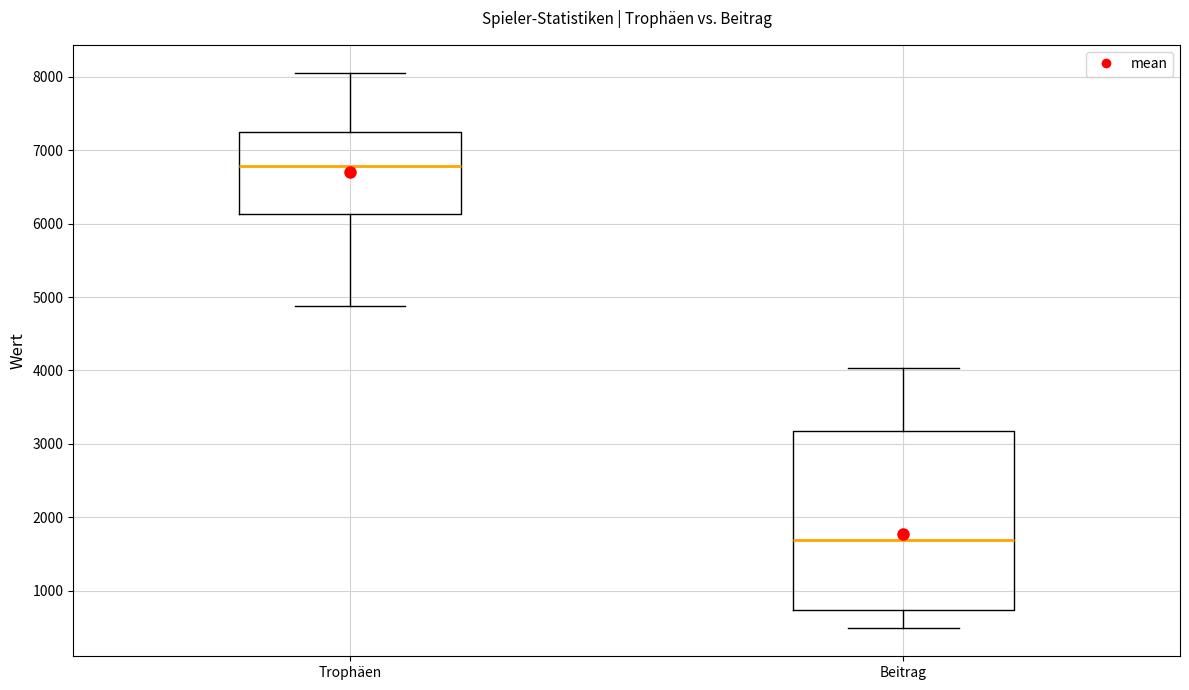

Which box is the tallest, from its lower edge to its upper edge?

Beitrag